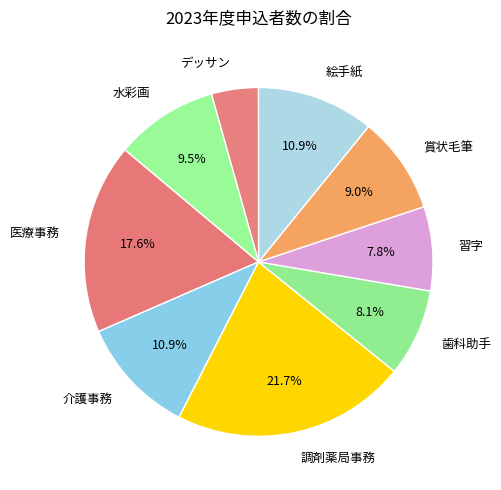

The 医療事務 slice represents 18% of the pie. True or false?

True